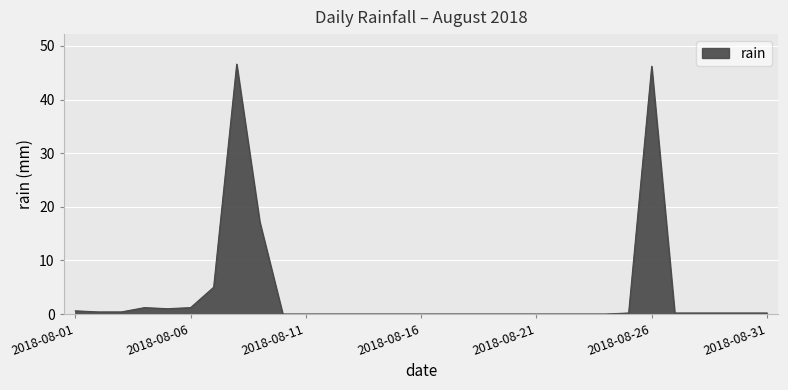

How many lines are shown in the chart?

1